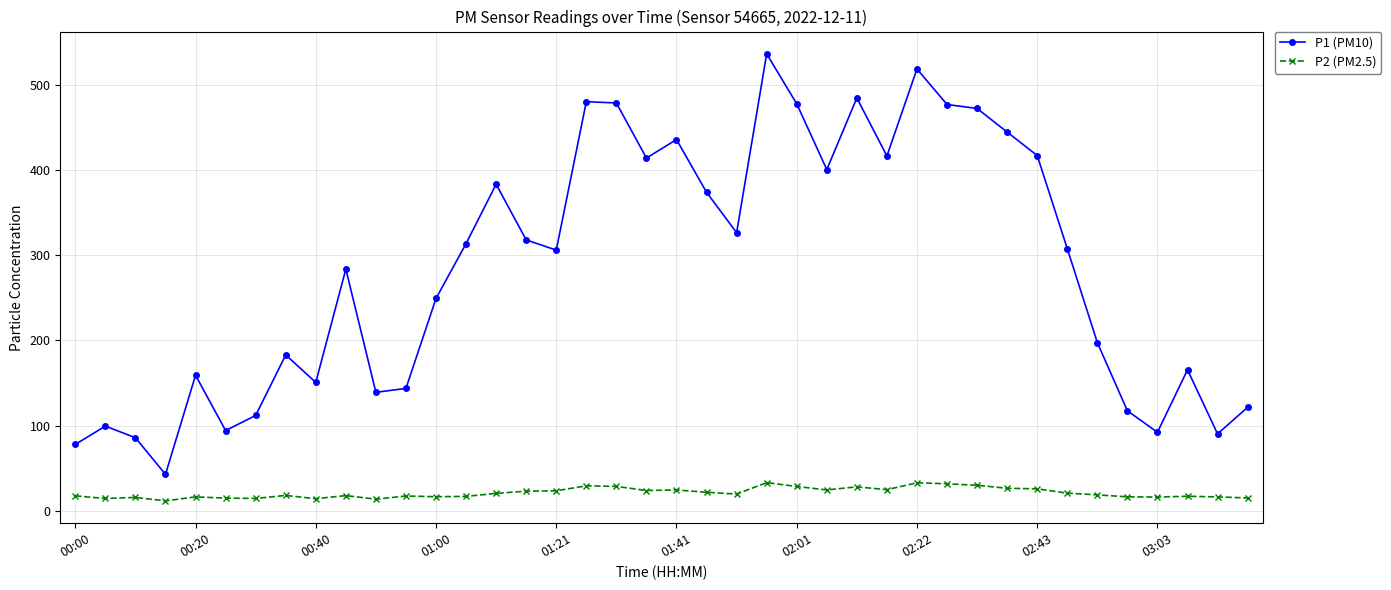

Rank the series by their average value, from highest to lowest.

P1 (PM10), P2 (PM2.5)